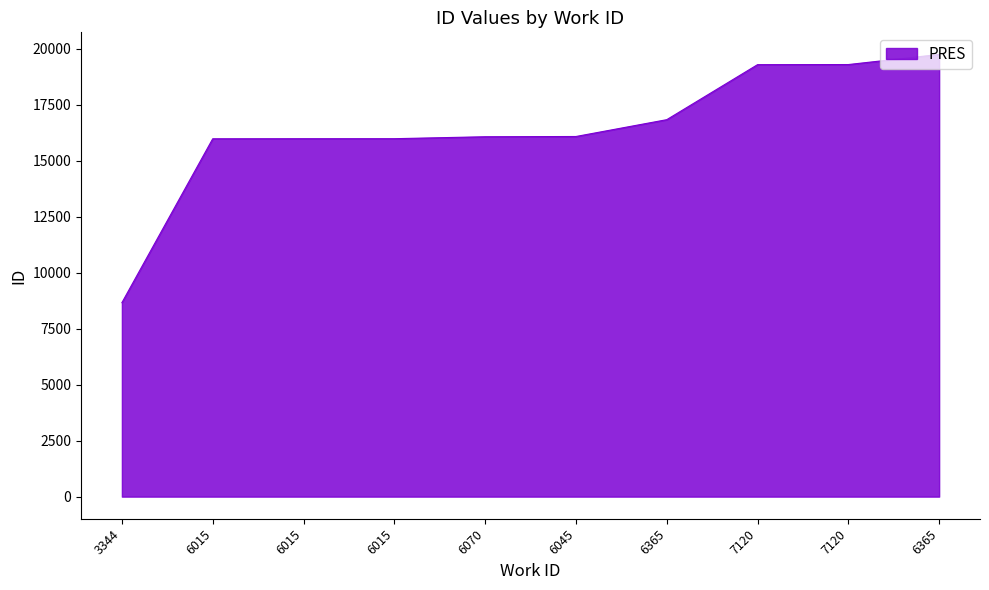

Is this an area chart (filled region under the line)?

Yes